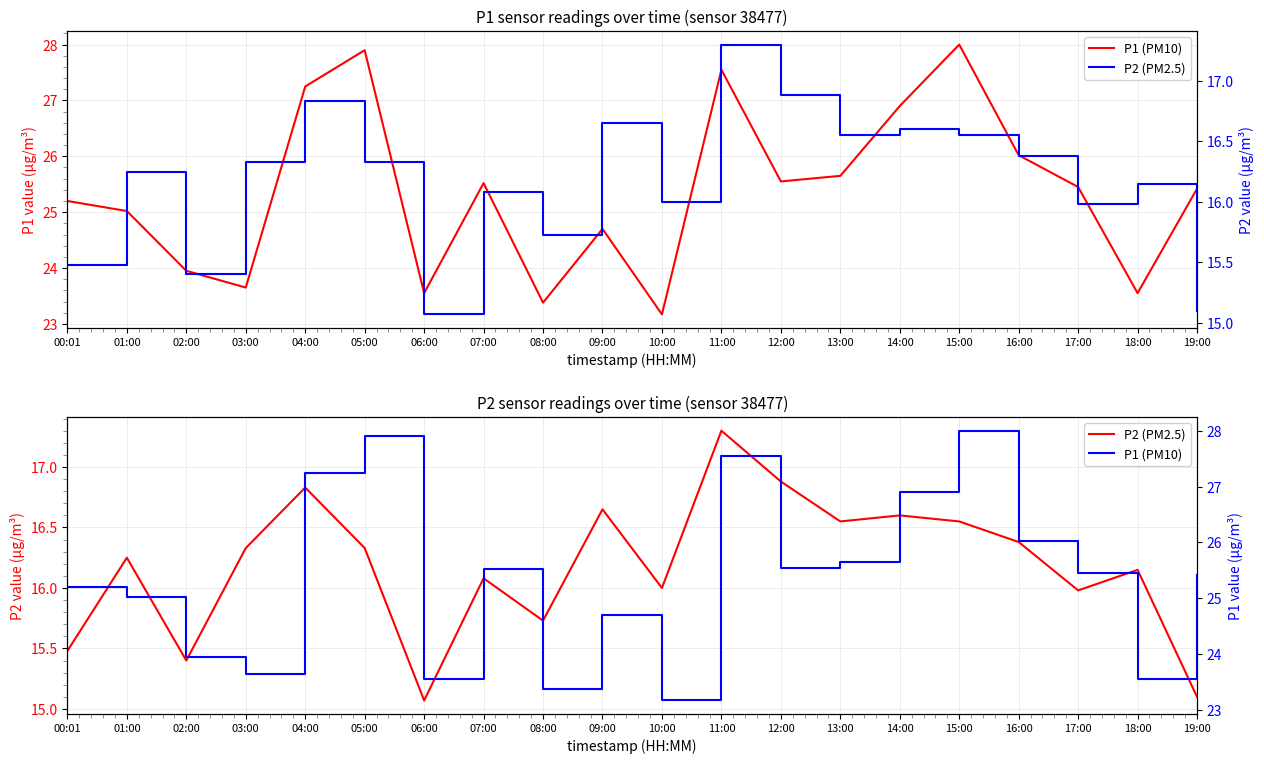

True or false: P1 (PM10) and P2 (PM2.5) cross at least once.

False